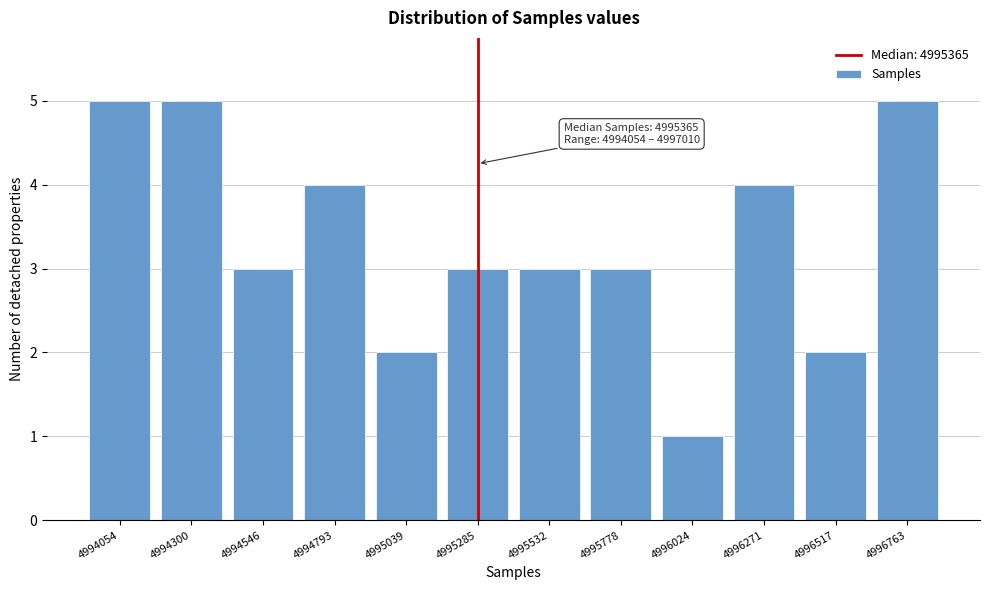

Reading left to right, list all the values displayed in this chart.

4994054=5	4994300=5	4994546=3	4994793=4	4995039=2	4995285=3	4995532=3	4995778=3	4996024=1	4996271=4	4996517=2	4996763=5